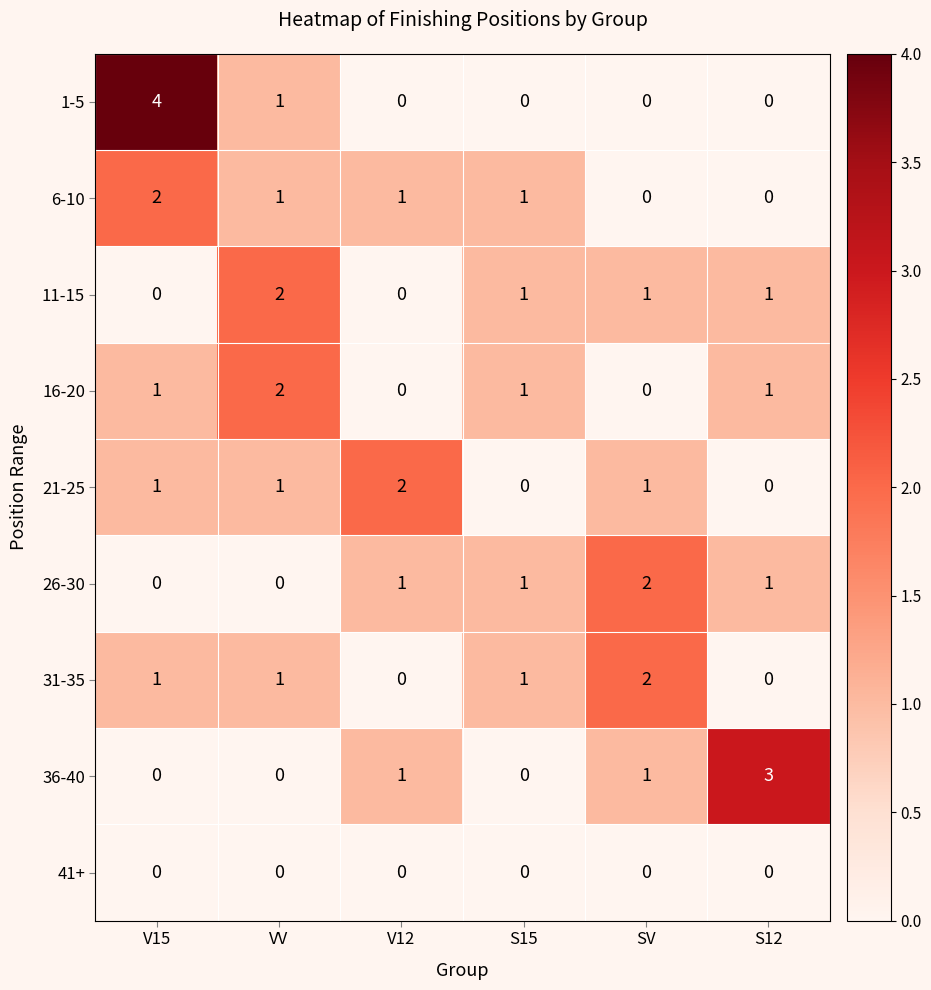

Count the 11-15 values in the range 0 to 1.

5